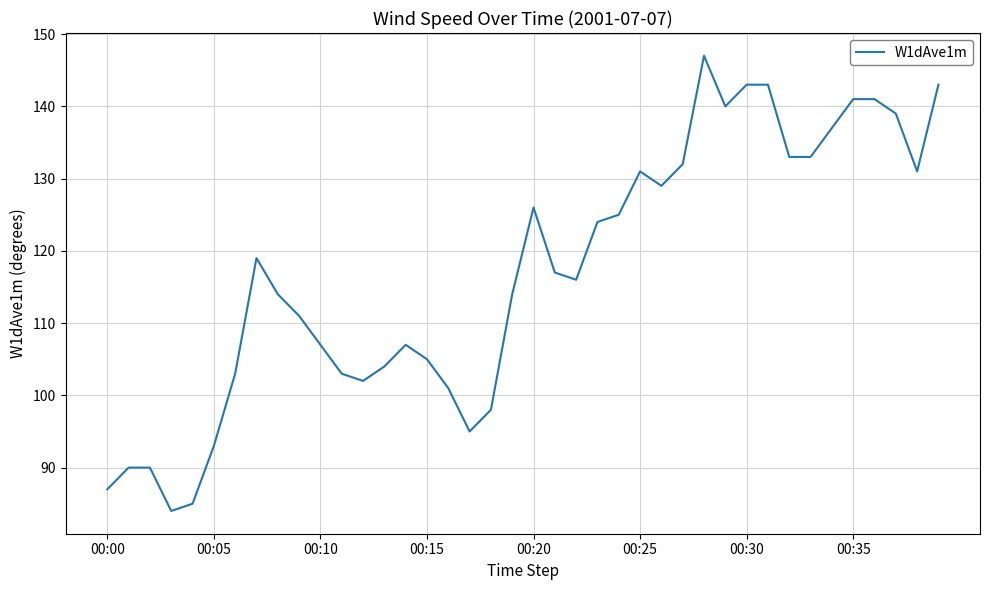

What is the difference between the maximum and minimum values?

63